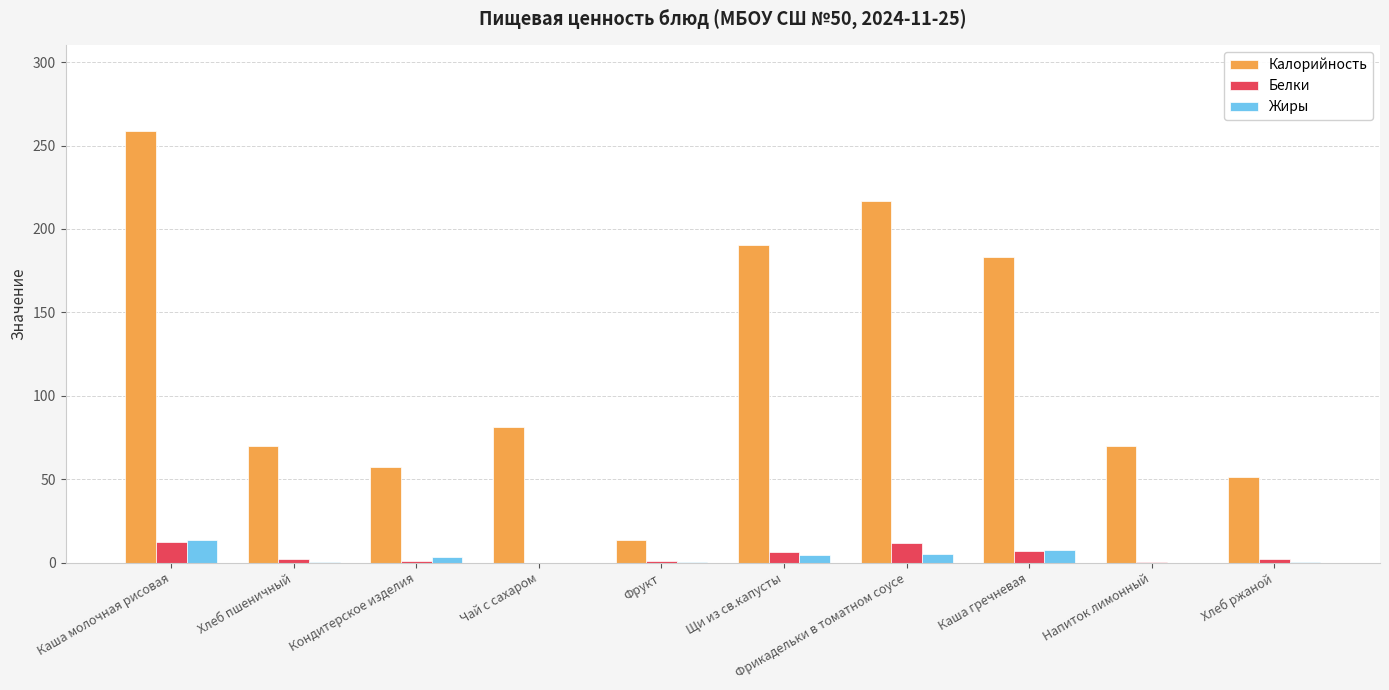

What is the sum of all Белки values?

43.9